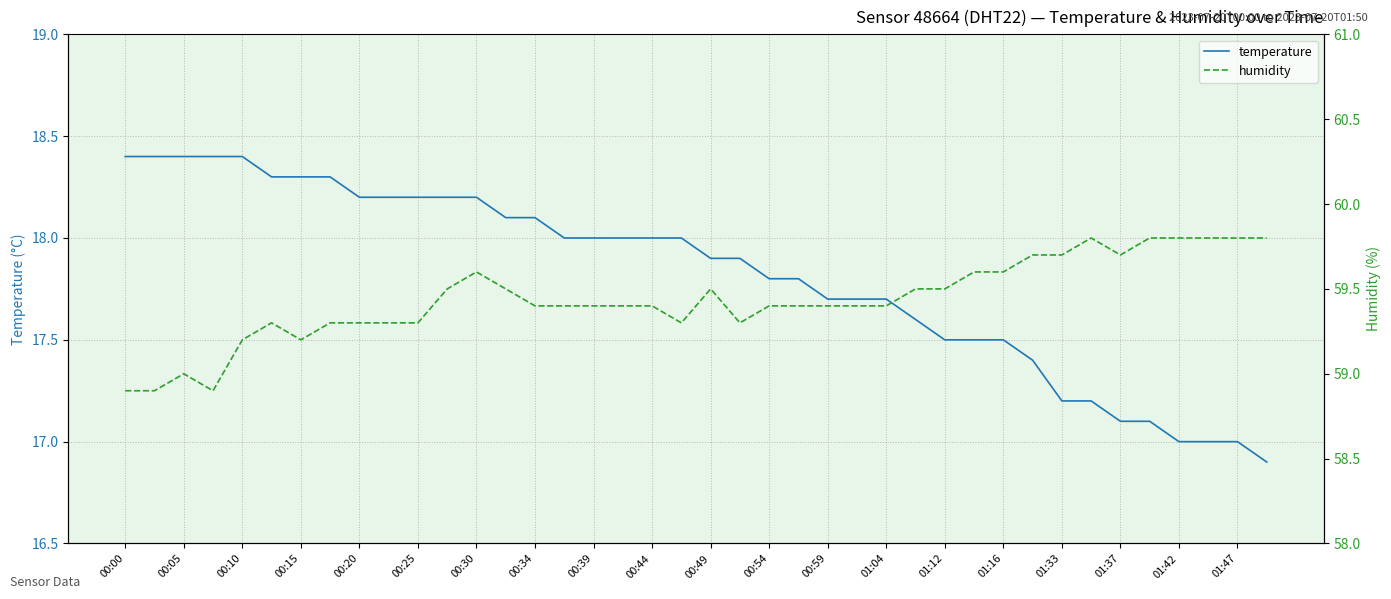

What is the difference between the maximum and minimum values in the humidity series?

0.9